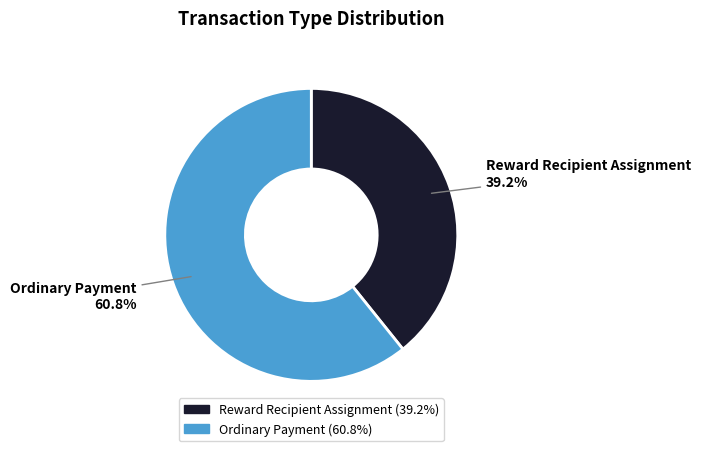

Is Reward Recipient Assignment the majority of the pie?

No